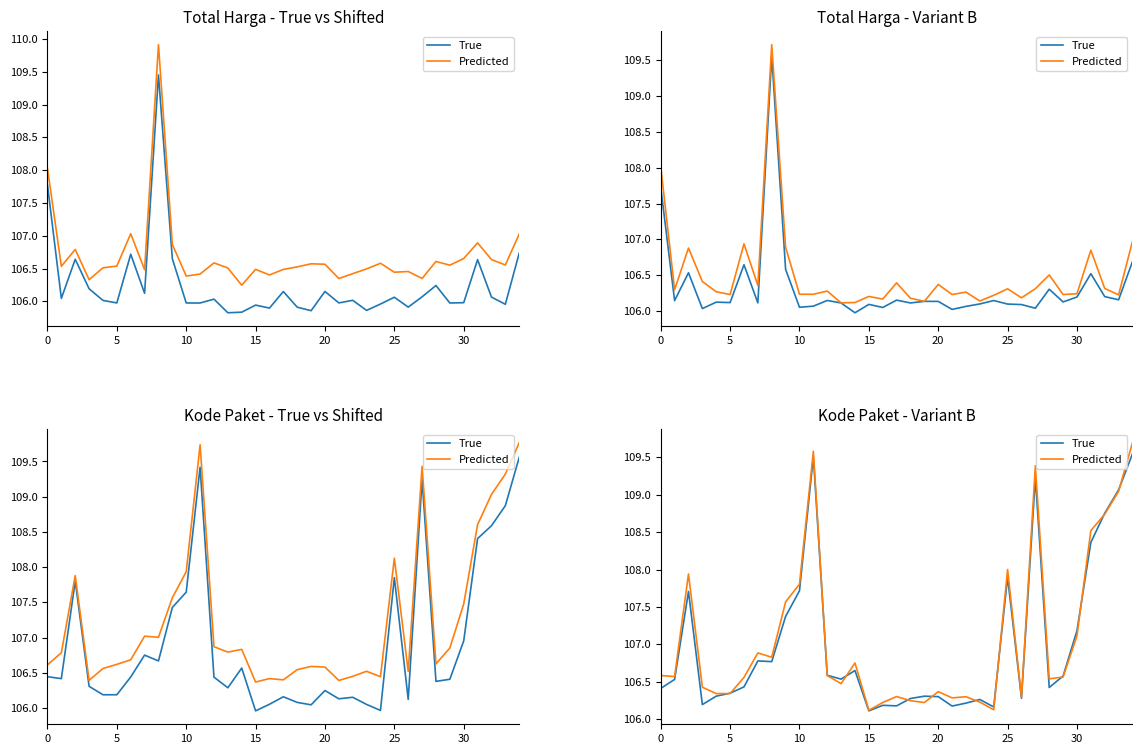

Reading right to left, transcribe all the data shown in this chart.

True: 109.5	109.1	108.8	108.4	107.2	106.6	106.4	109.2	106.3	107.9	106.2	106.3	106.2	106.2	106.3	106.3	106.3	106.2	106.2	106.1	106.7	106.5	106.6	109.5	107.7	107.4	106.8	106.8	106.4	106.3	106.3	106.2	107.7	106.5	106.4
Predicted: 109.7	109.0	108.7	108.5	107.1	106.6	106.5	109.4	106.3	108.0	106.1	106.2	106.3	106.3	106.4	106.2	106.2	106.3	106.2	106.1	106.8	106.5	106.6	109.6	107.8	107.6	106.8	106.9	106.6	106.3	106.3	106.4	107.9	106.6	106.6